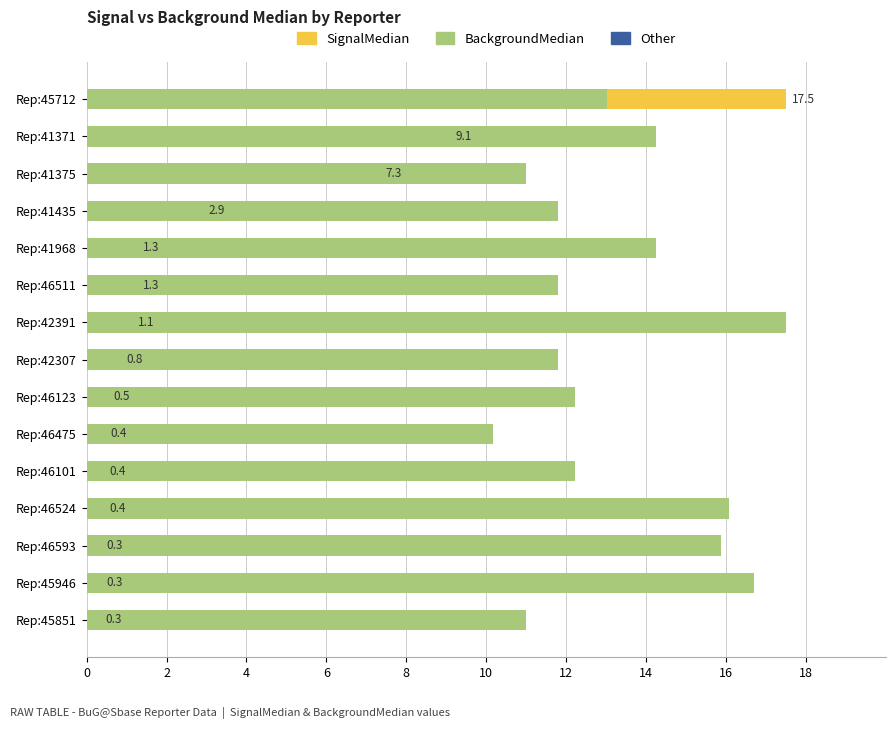

True or false: BackgroundMedian has a value of 11.0 at Rep:45851.

True